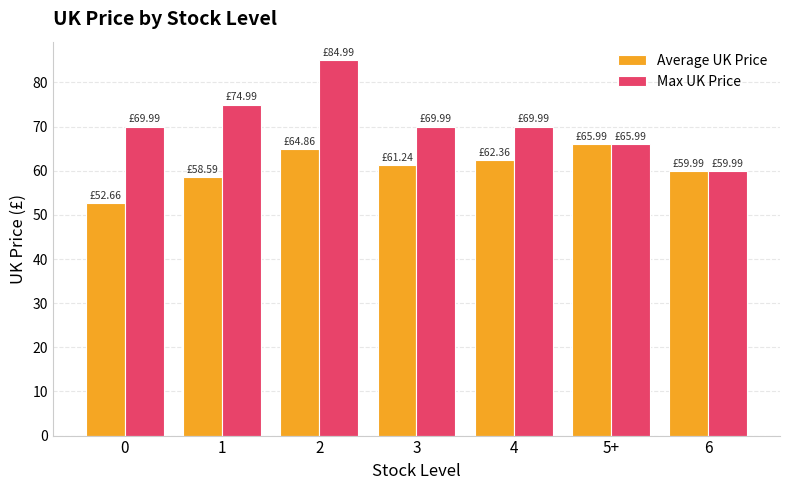

What is the value of the Average UK Price bar at the 1st from the left?

52.7